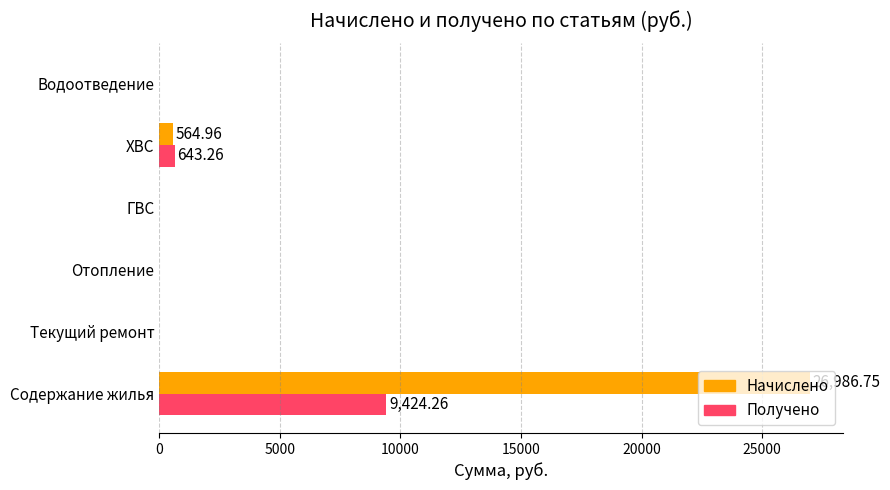

What is the average value of the Начислено series?

4592.0